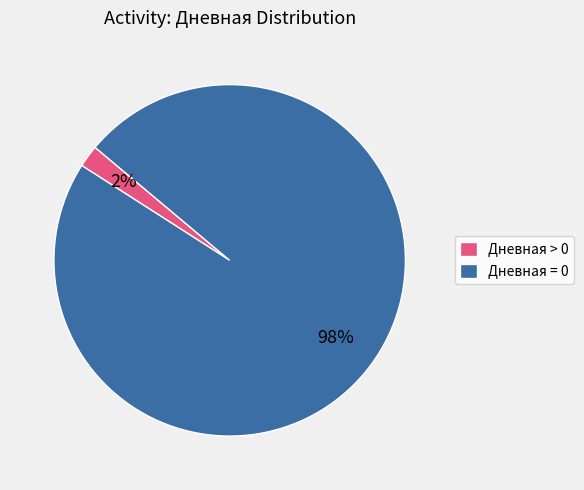

Is it true that Дневная = 0 is 86% of the pie?

False